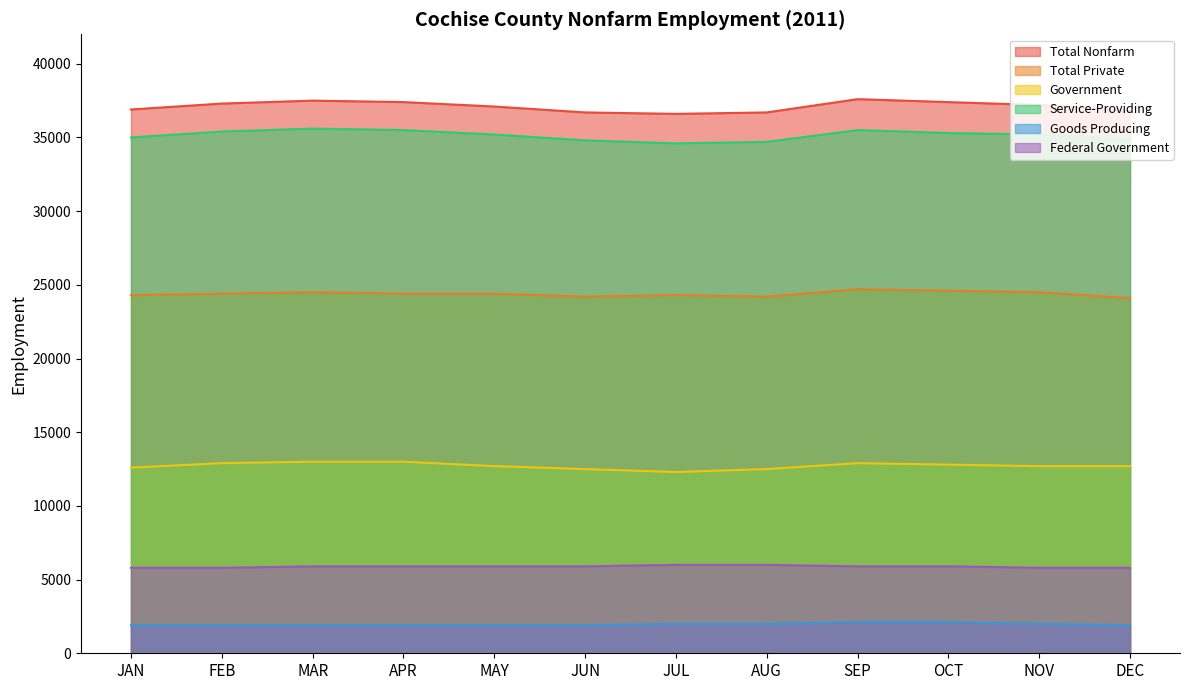

How many data points in Total Nonfarm are above 37200?

5